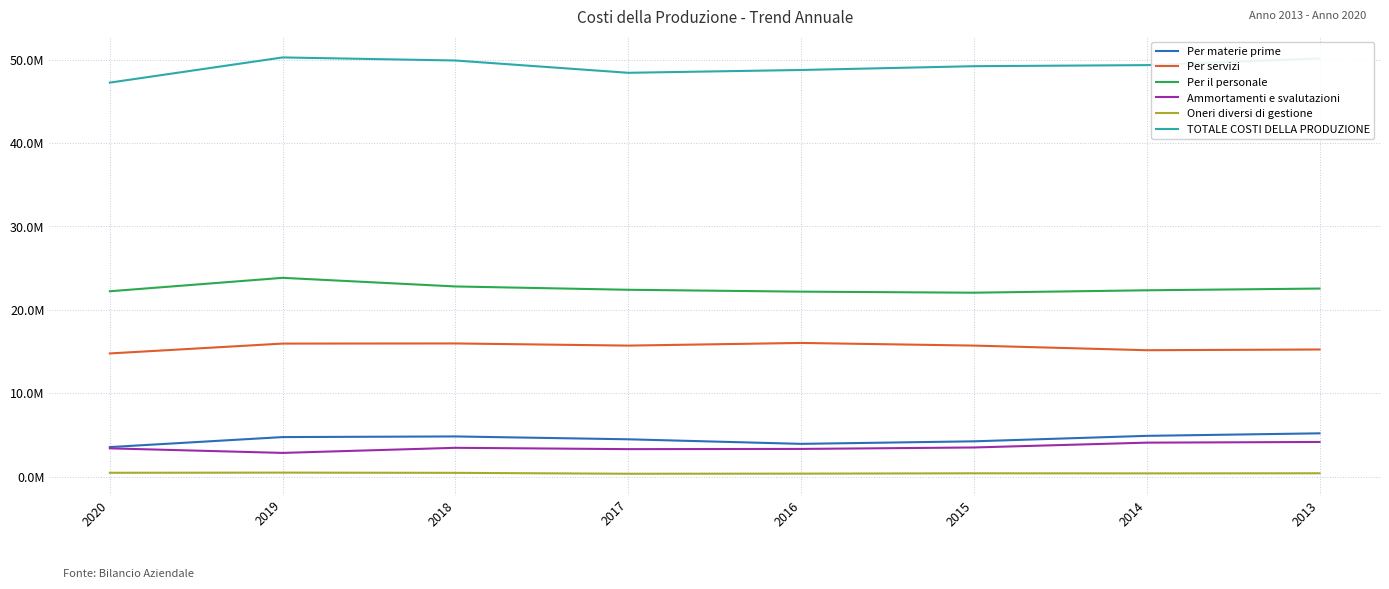

True or false: Per il personale and TOTALE COSTI DELLA PRODUZIONE cross at least once.

False